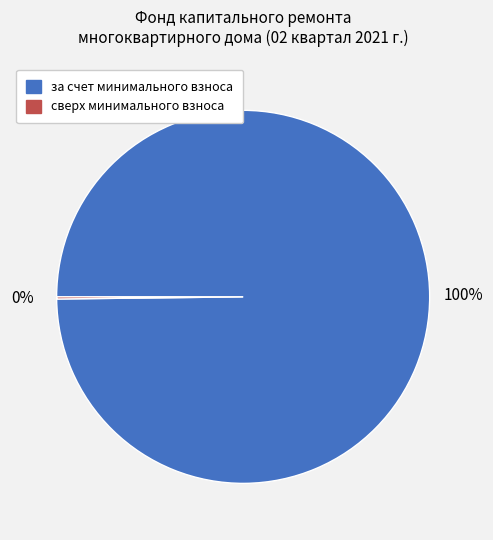

Is there a majority slice in this chart?

Yes